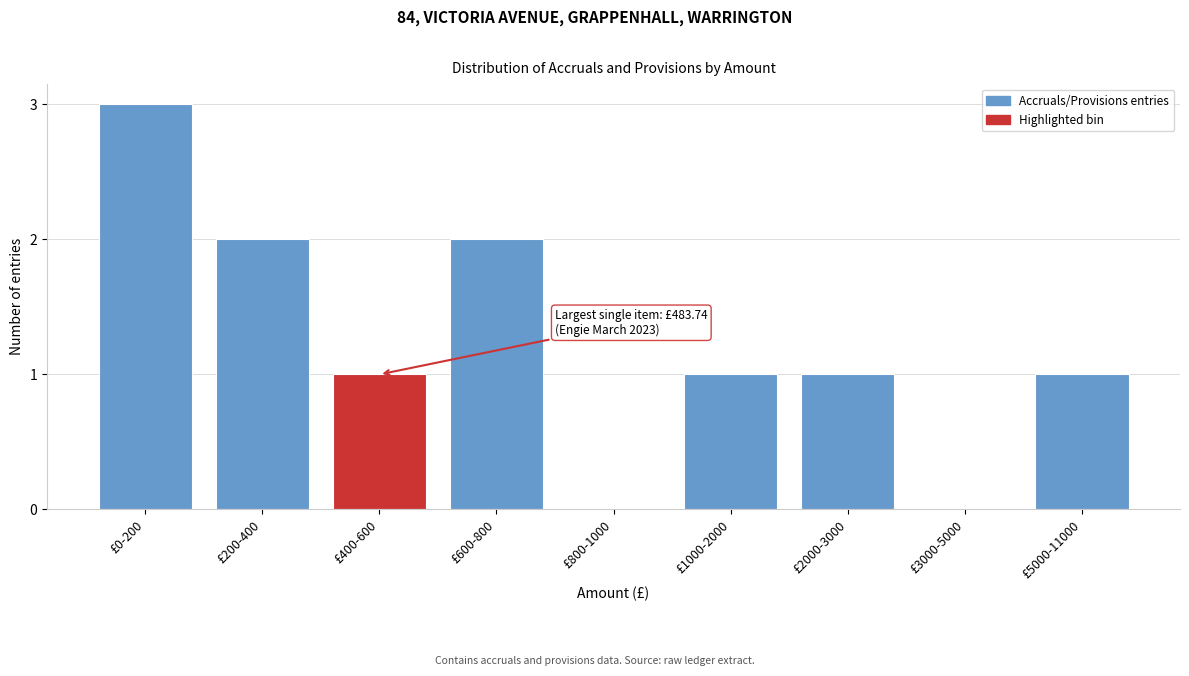

Reading left to right, what are all the values shown in this chart?

£0-200=3	£200-400=2	£400-600=1	£600-800=2	£800-1000=0	£1000-2000=1	£2000-3000=1	£3000-5000=0	£5000-11000=1